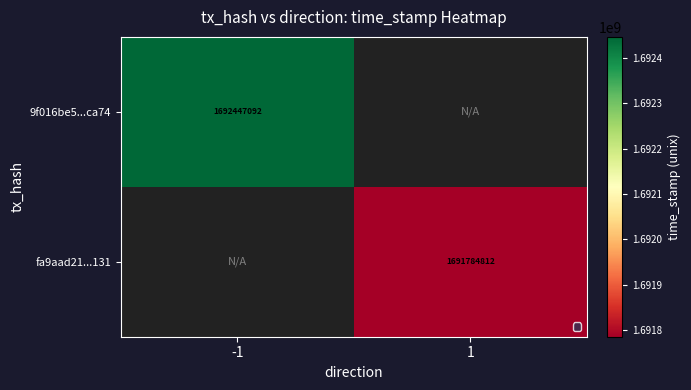

Is the value of 9f016be5...ca74 at -1 greater than the value of fa9aad21...131 at 1?

Yes